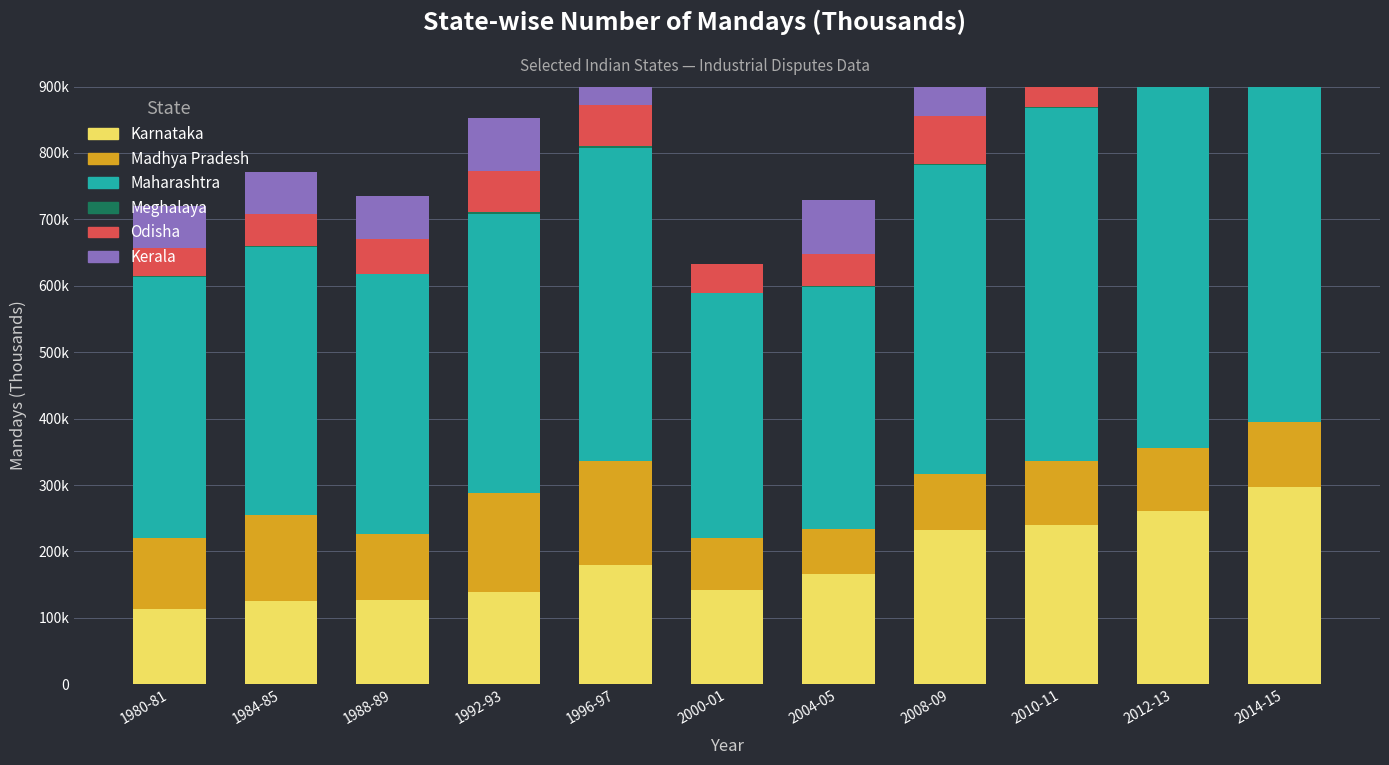

Reading left to right, extract all data points from this chart.

Karnataka: 1980-81=113334	1984-85=125531	1988-89=126421	1992-93=139335	1996-97=179705	2000-01=141545	2004-05=166629	2008-09=232860	2010-11=239524	2012-13=261329	2014-15=296428
Madhya Pradesh: 1980-81=107485	1984-85=129497	1988-89=100375	1992-93=148337	1996-97=155721	2000-01=78939	2004-05=67241	2008-09=84231	2010-11=96713	2012-13=94589	2014-15=97985
Maharashtra: 1980-81=391931	1984-85=403624	1988-89=390936	1992-93=420873	1996-97=472330	2000-01=368677	2004-05=364321	2008-09=463998	2010-11=531153	2012-13=546615	2014-15=575078
Meghalaya: 1980-81=2010	1984-85=1883	1988-89=543	1992-93=2190	1996-97=2254	2000-01=343	2004-05=945	2008-09=1748	2010-11=2349	2012-13=3643	2014-15=4391
Odisha: 1980-81=41782	1984-85=47543	1988-89=52872	1992-93=61356	1996-97=61978	2000-01=42795	2004-05=48613	2008-09=72414	2010-11=96064	2012-13=88078	2014-15=88870
Kerala: 1980-81=63954	1984-85=63279	1988-89=63901	1992-93=80490	1996-97=91463	2000-01=0	2004-05=81004	2008-09=101329	2010-11=105631	2012-13=105613	2014-15=103131